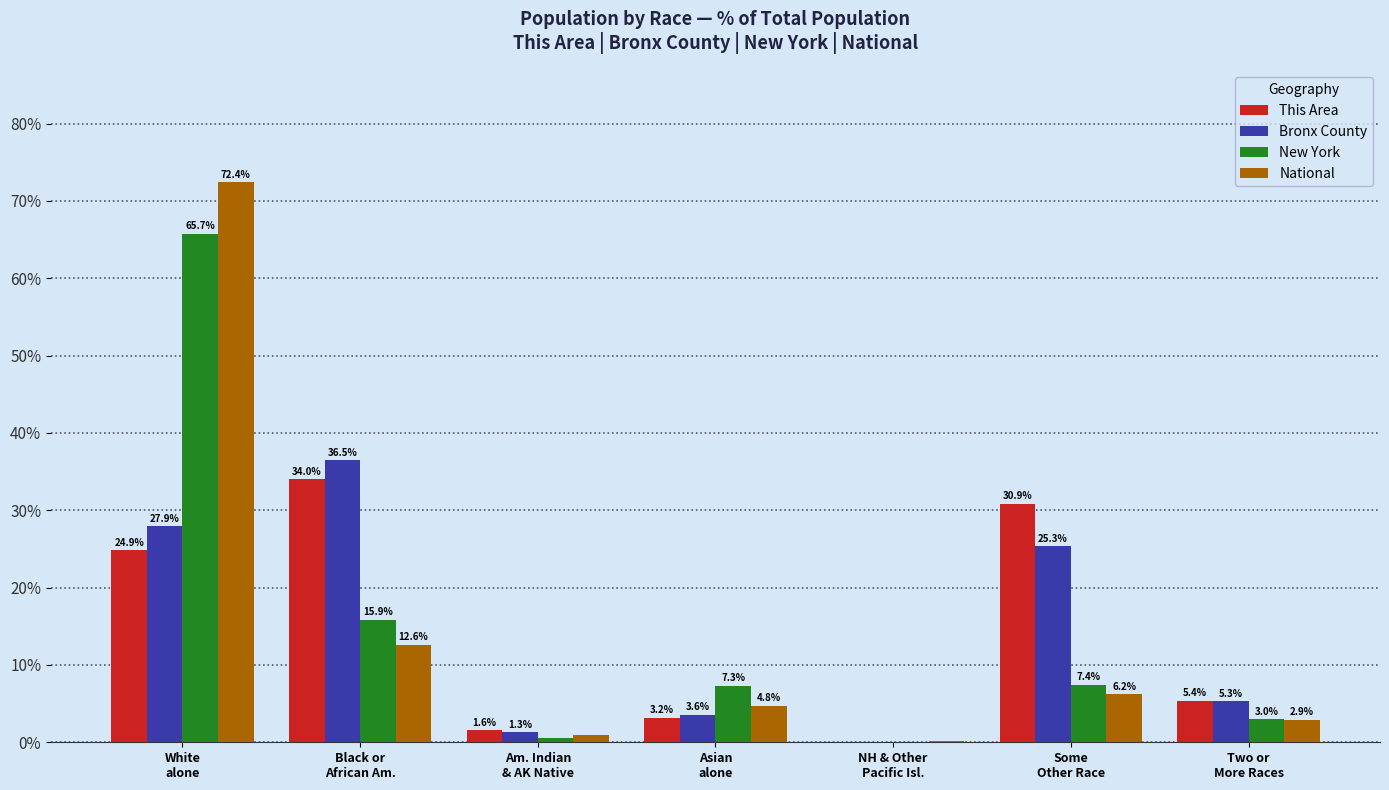

Are the bars grouped side by side (vs. stacked)?

Yes